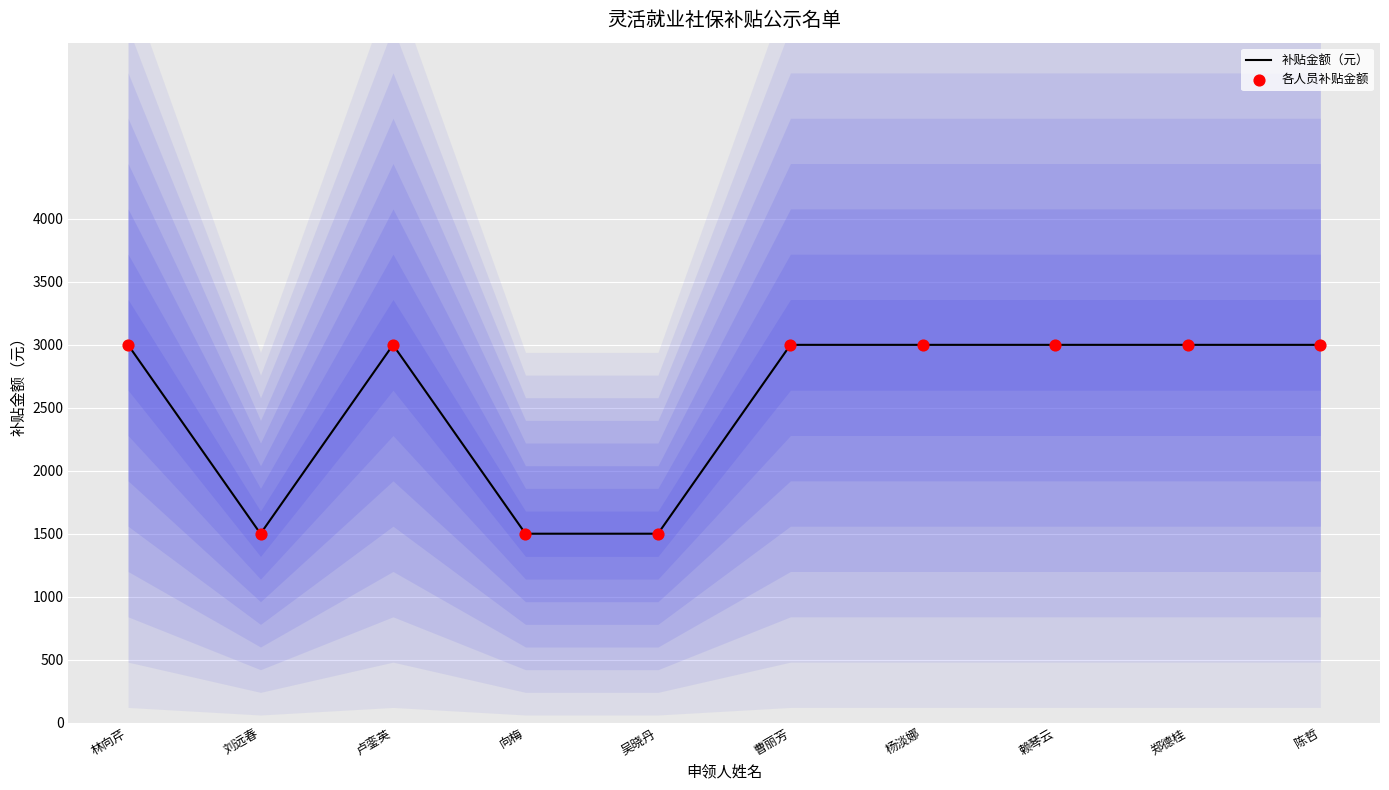

Is the value of 补贴金额（元） at 向梅 greater than the value of 各人员补贴金额 at 陈哲?

No